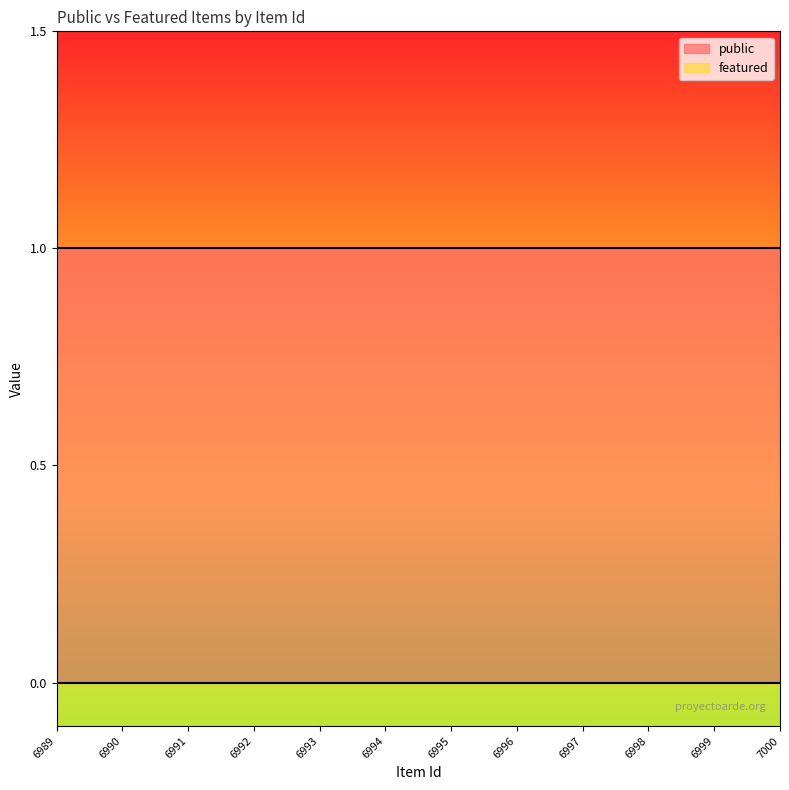

At which label is public closest to 1?

7000